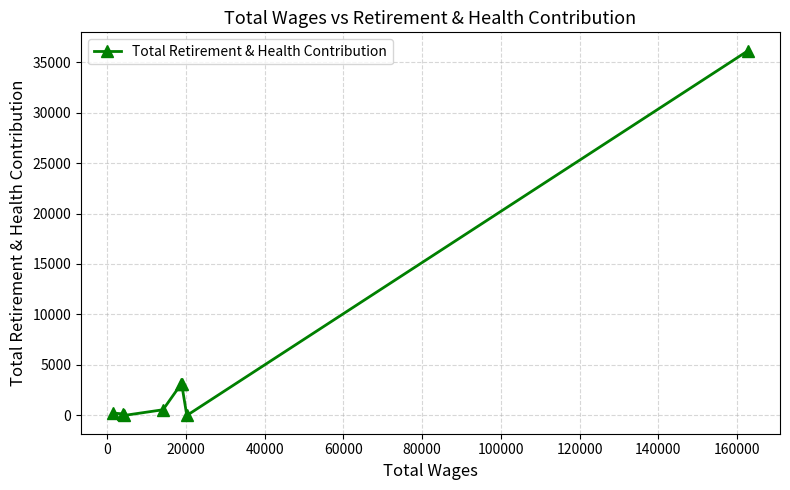

What is the value of the 5th point from the left?

3097